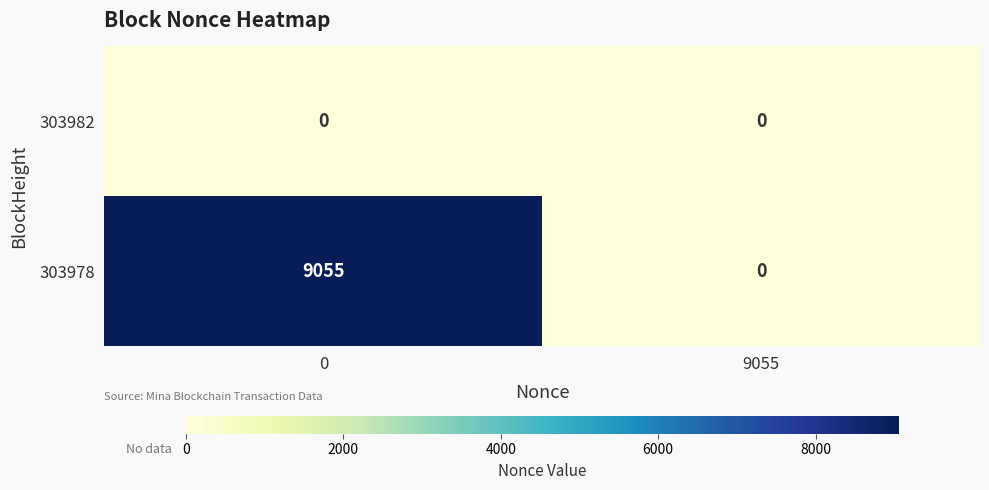

How many distinct data groups are displayed?

2